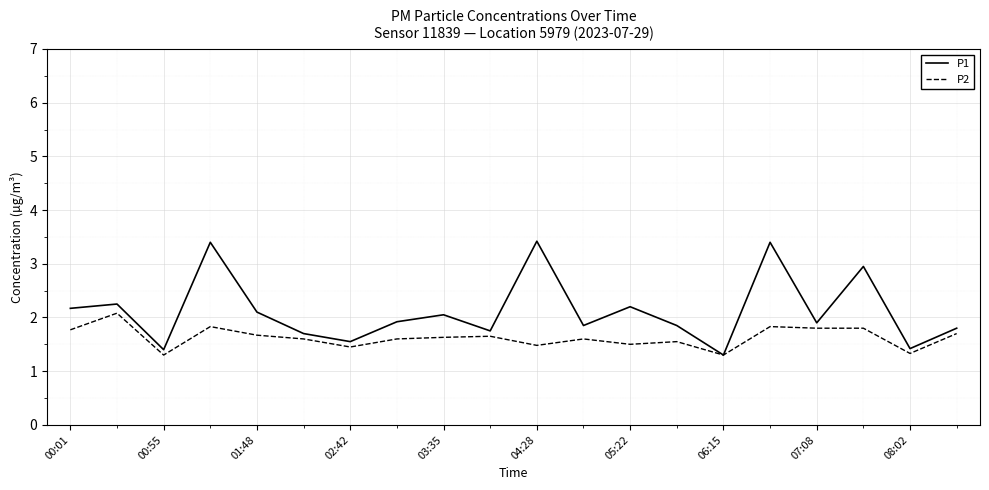

List the series in order of their overall mean, highest first.

P1, P2